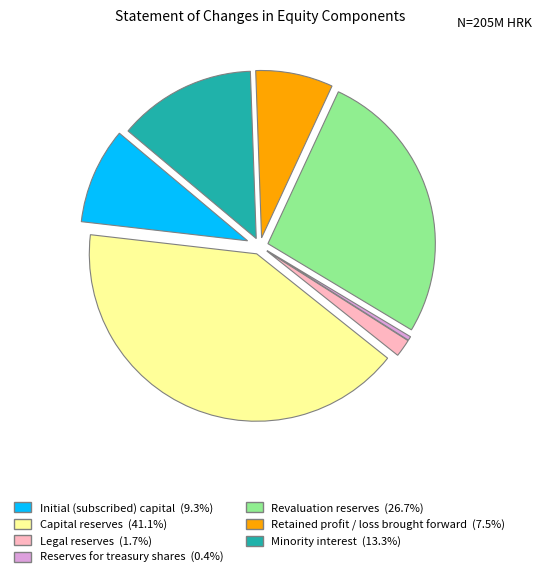

Rank the categories by value from highest to lowest.

Capital reserves, Revaluation reserves, Minority interest, Initial (subscribed) capital, Retained profit / loss brought forward, Legal reserves, Reserves for treasury shares